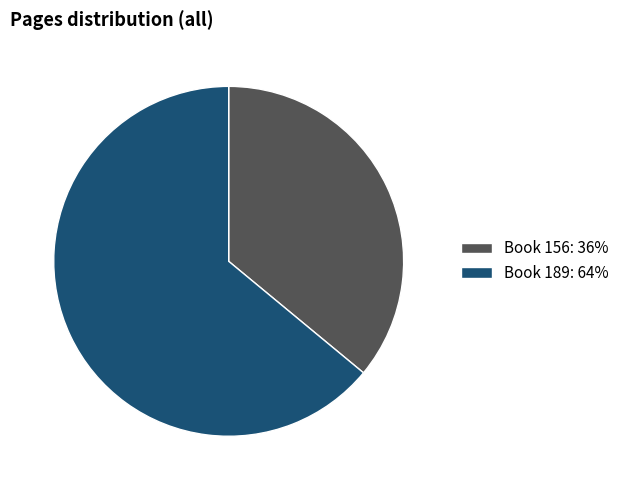

Is there any slice that represents more than half of the pie?

Yes